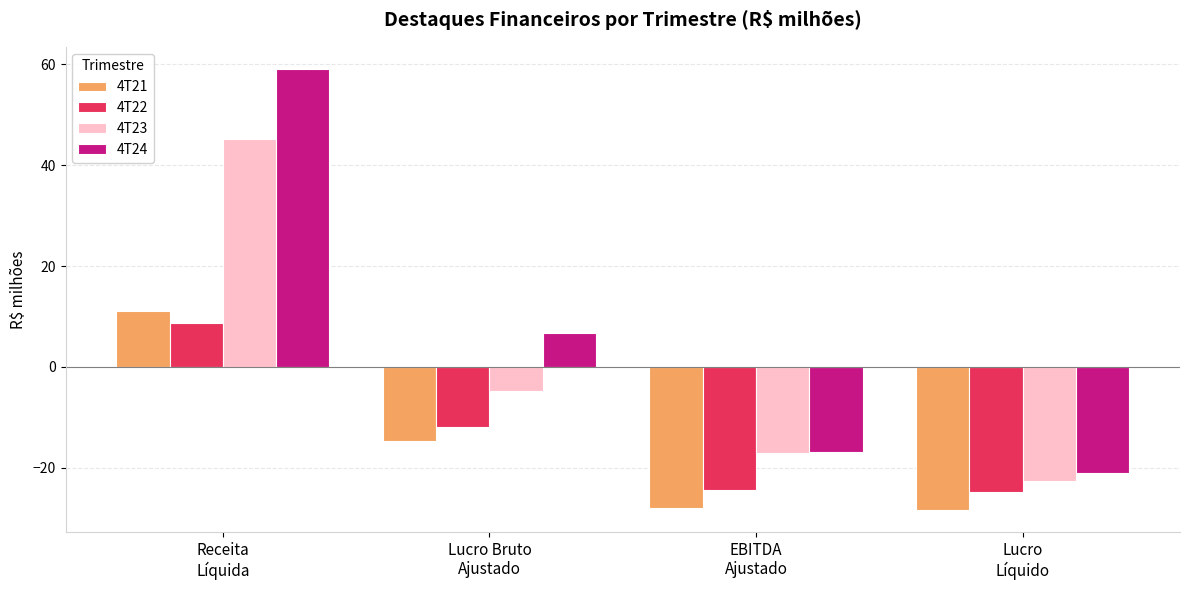

What position from the left is Lucro Bruto
Ajustado?

2